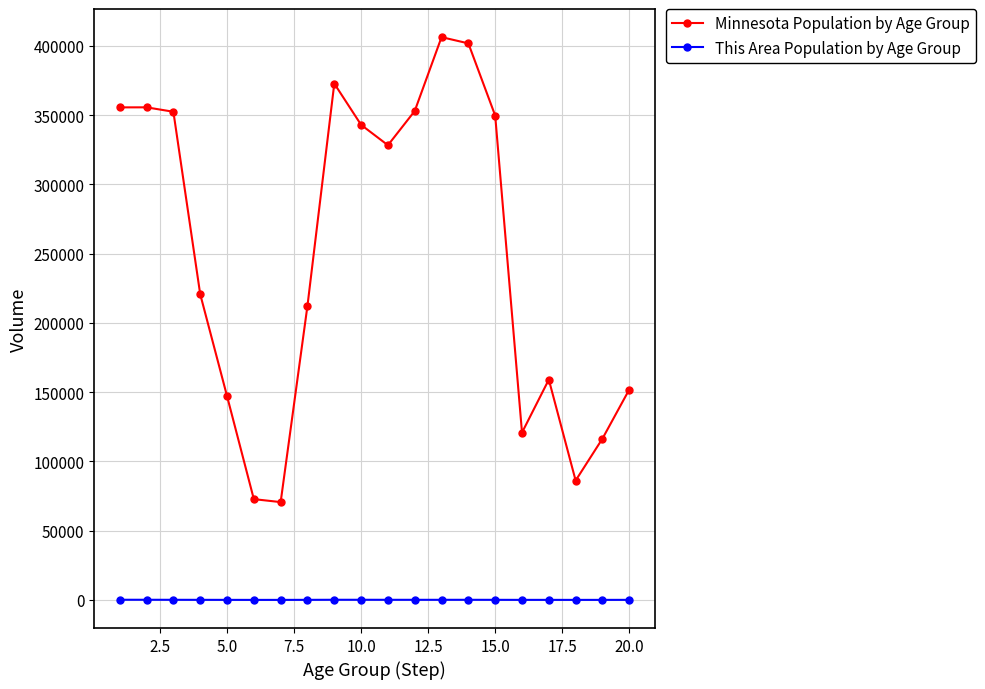

What is the smallest value displayed?

6